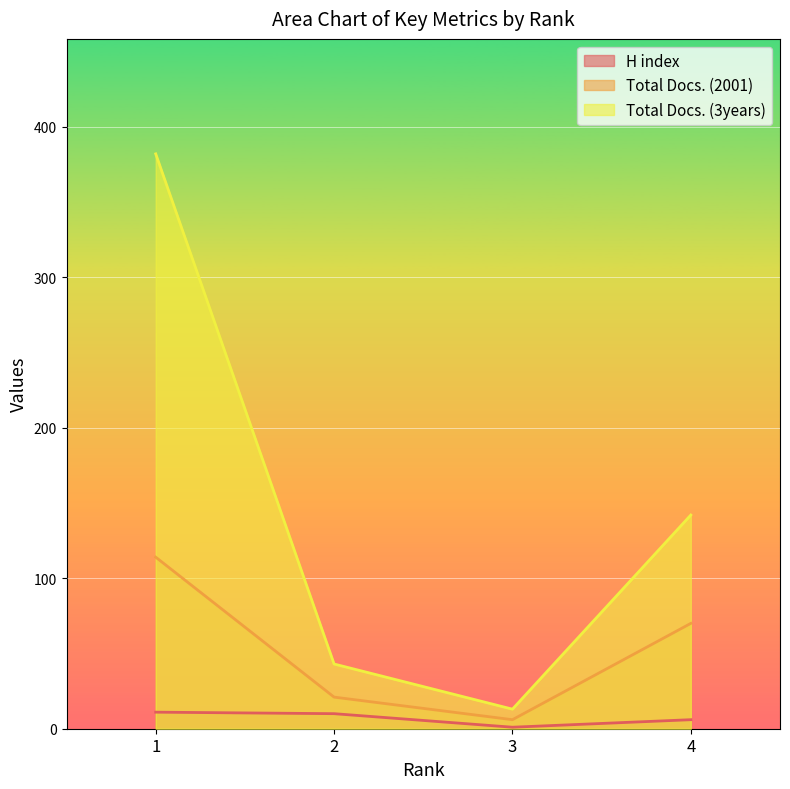

True or false: Total Docs. (2001) and Total Docs. (3years) cross at least once.

False